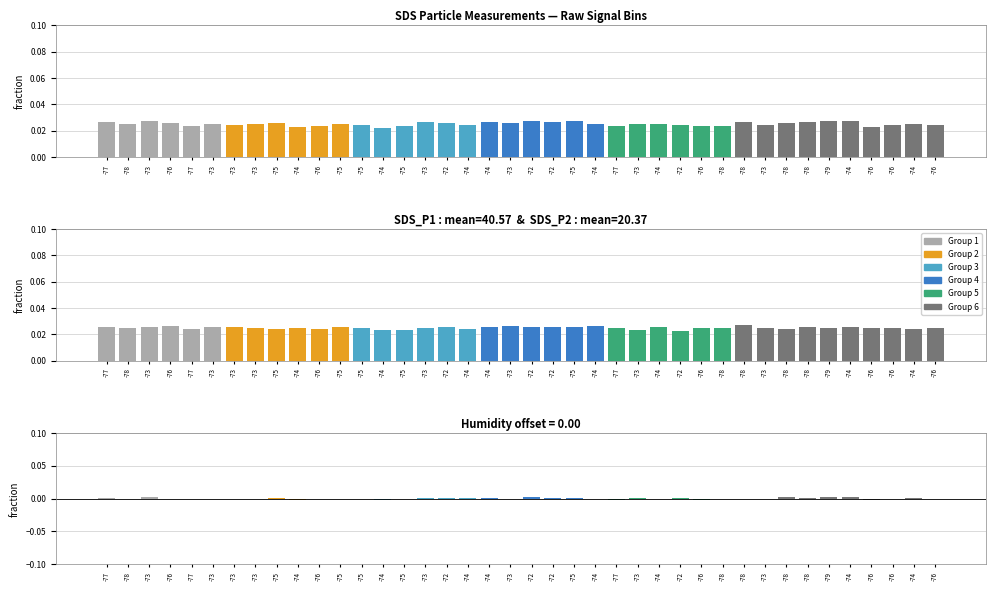

What is the sum of all SDS_P1 values?

1.0